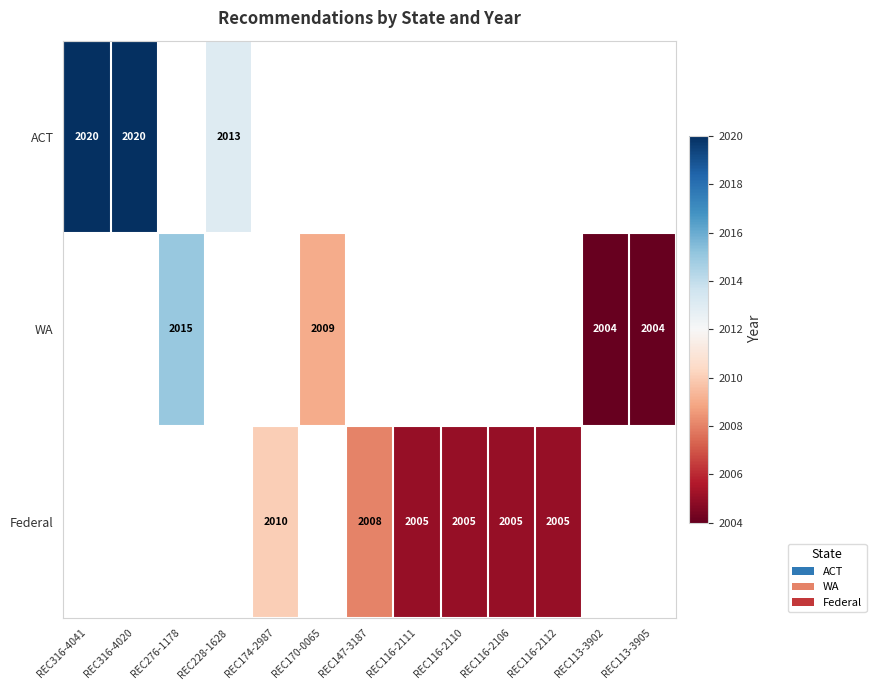

The value of WA at REC113-3905 is 2004. True or false?

True